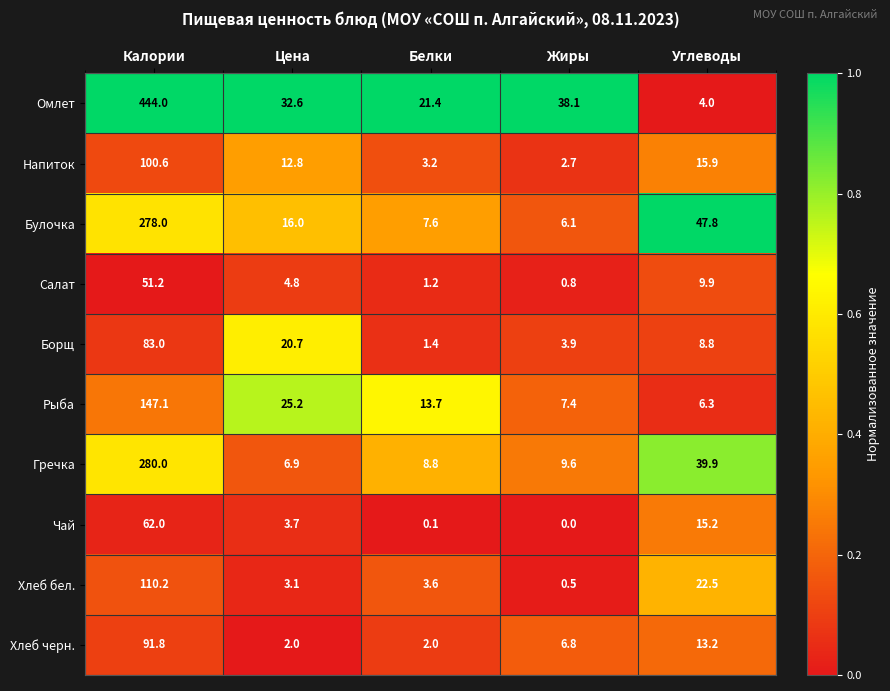

What is the total value across all series at Жиры?

75.9